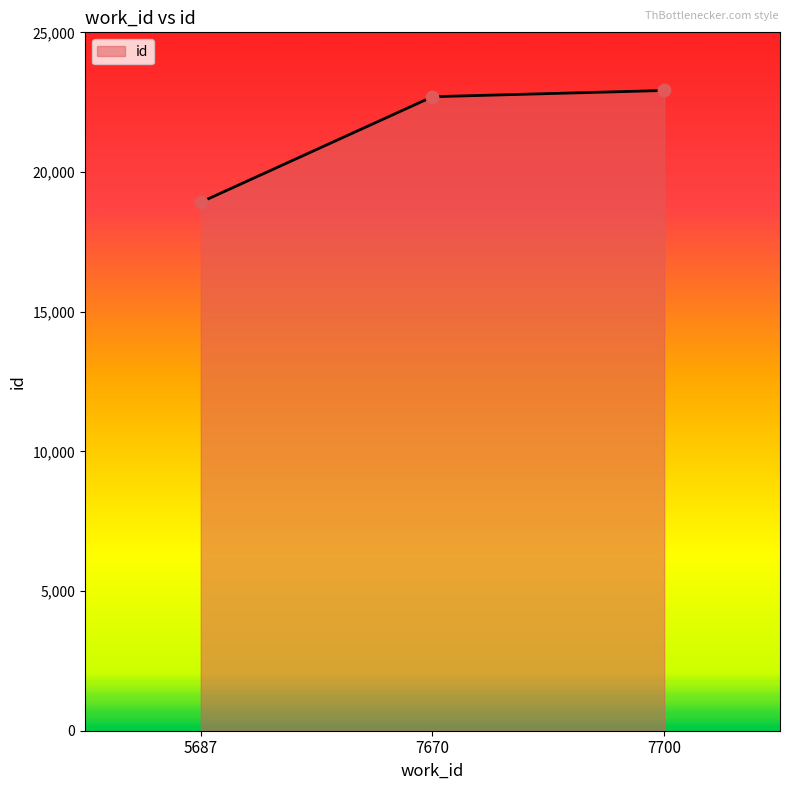

Which has a higher value, 7700 or 7670?

7700